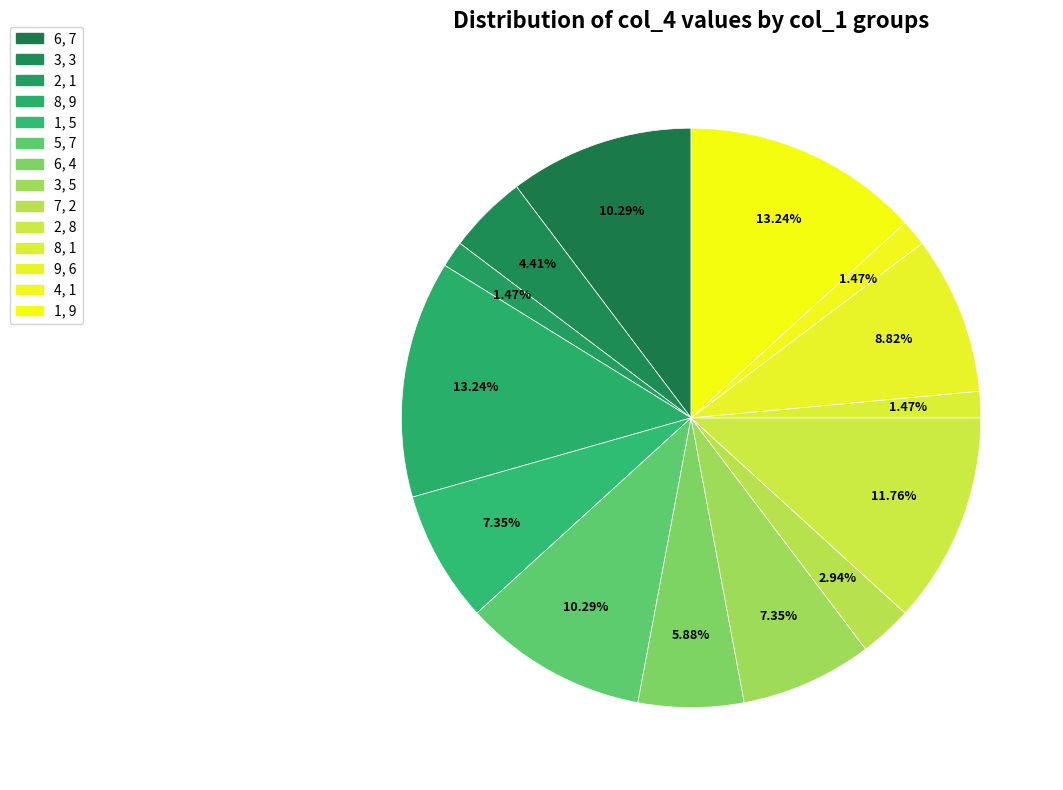

How many slices are in this pie chart?

14